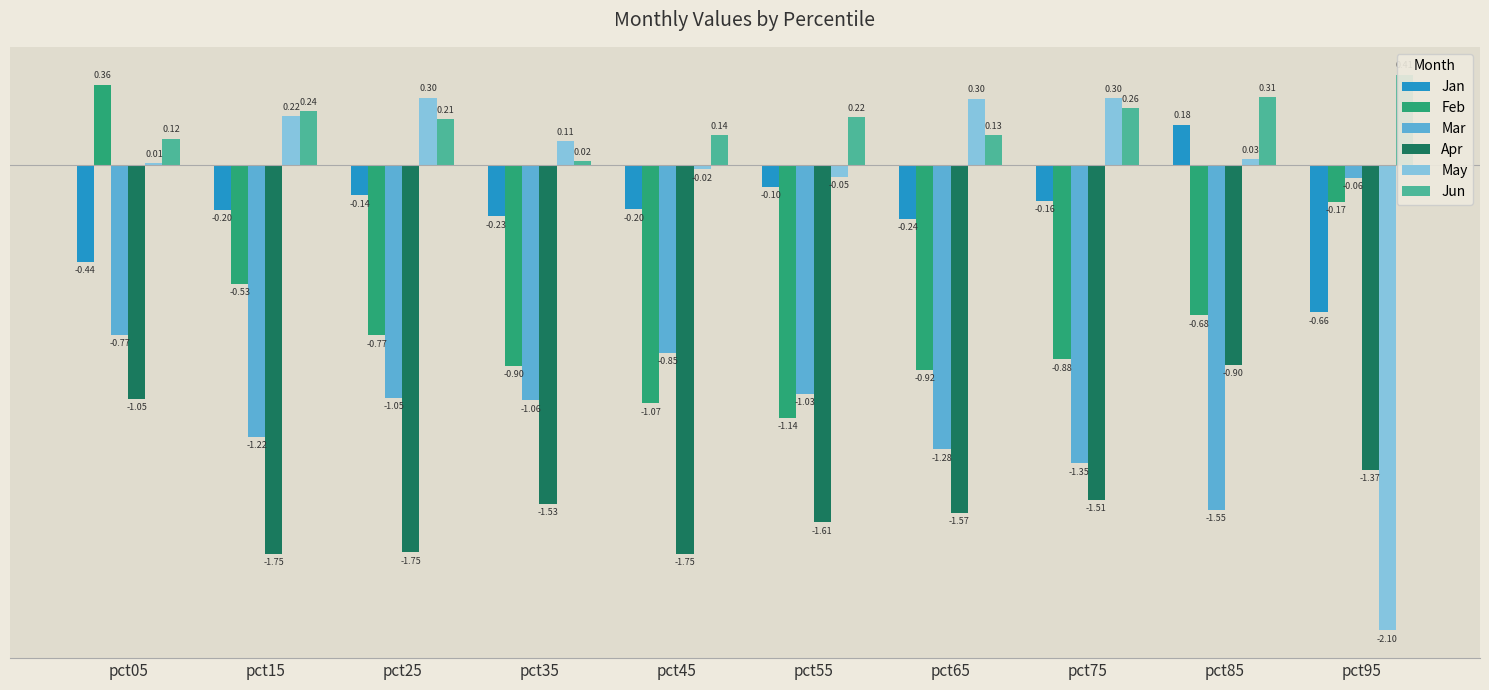

Reading left to right, transcribe all the data shown in this chart.

Jan: pct05=-0.4	pct15=-0.2	pct25=-0.1	pct35=-0.2	pct45=-0.2	pct55=-0.1	pct65=-0.2	pct75=-0.2	pct85=0.2	pct95=-0.7
Feb: pct05=0.4	pct15=-0.5	pct25=-0.8	pct35=-0.9	pct45=-1.1	pct55=-1.1	pct65=-0.9	pct75=-0.9	pct85=-0.7	pct95=-0.2
Mar: pct05=-0.8	pct15=-1.2	pct25=-1.0	pct35=-1.1	pct45=-0.8	pct55=-1.0	pct65=-1.3	pct75=-1.3	pct85=-1.6	pct95=-0.1
Apr: pct05=-1.1	pct15=-1.8	pct25=-1.7	pct35=-1.5	pct45=-1.8	pct55=-1.6	pct65=-1.6	pct75=-1.5	pct85=-0.9	pct95=-1.4
May: pct05=0.0	pct15=0.2	pct25=0.3	pct35=0.1	pct45=-0.0	pct55=-0.1	pct65=0.3	pct75=0.3	pct85=0.0	pct95=-2.1
Jun: pct05=0.1	pct15=0.2	pct25=0.2	pct35=0.0	pct45=0.1	pct55=0.2	pct65=0.1	pct75=0.3	pct85=0.3	pct95=0.4